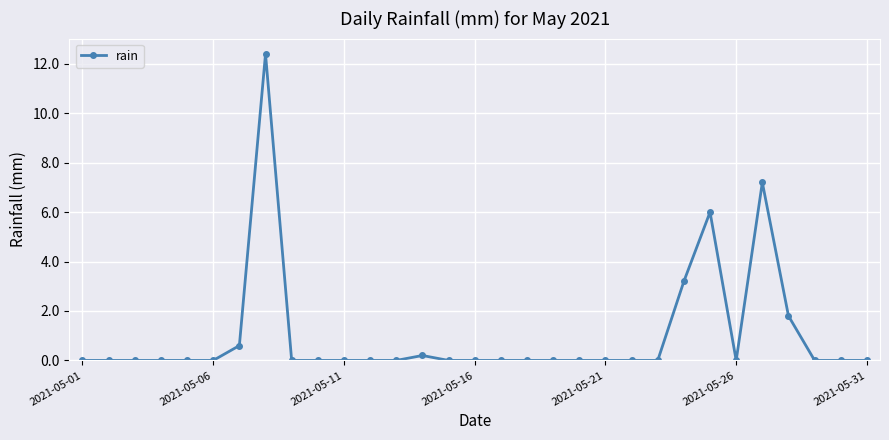

Count the number of categories in the chart.

31